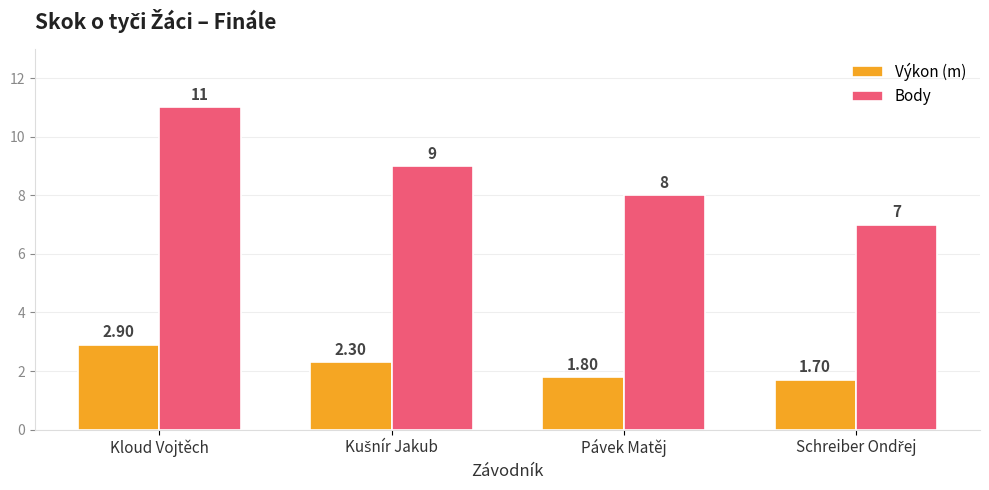

Read the Výkon (m) value at Pávek Matěj.

1.8